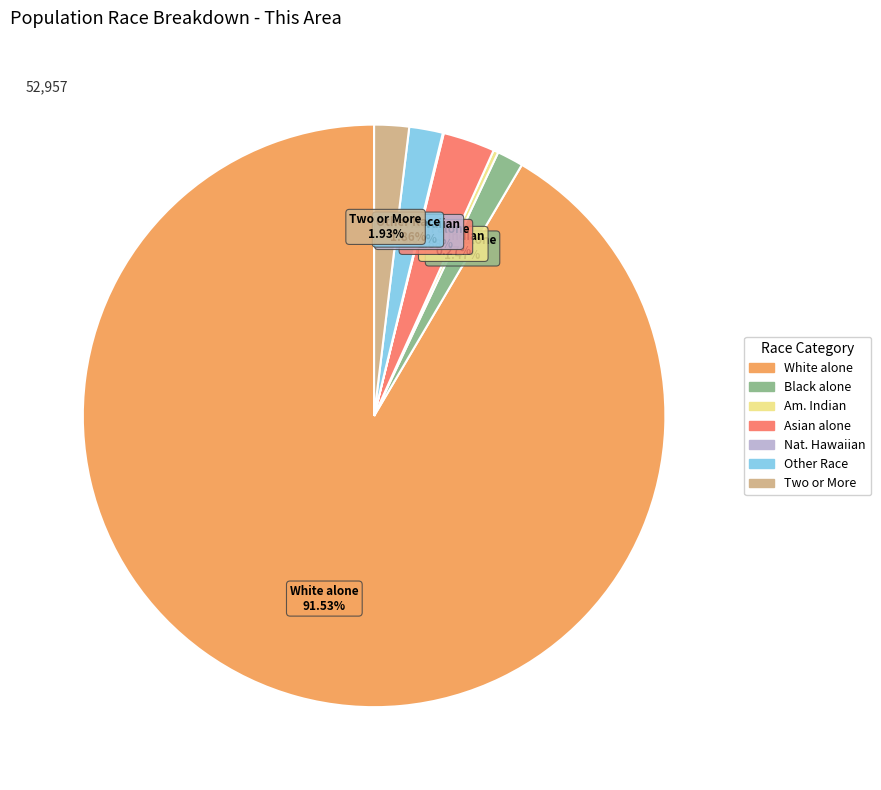

Is there any slice that represents more than half of the pie?

Yes